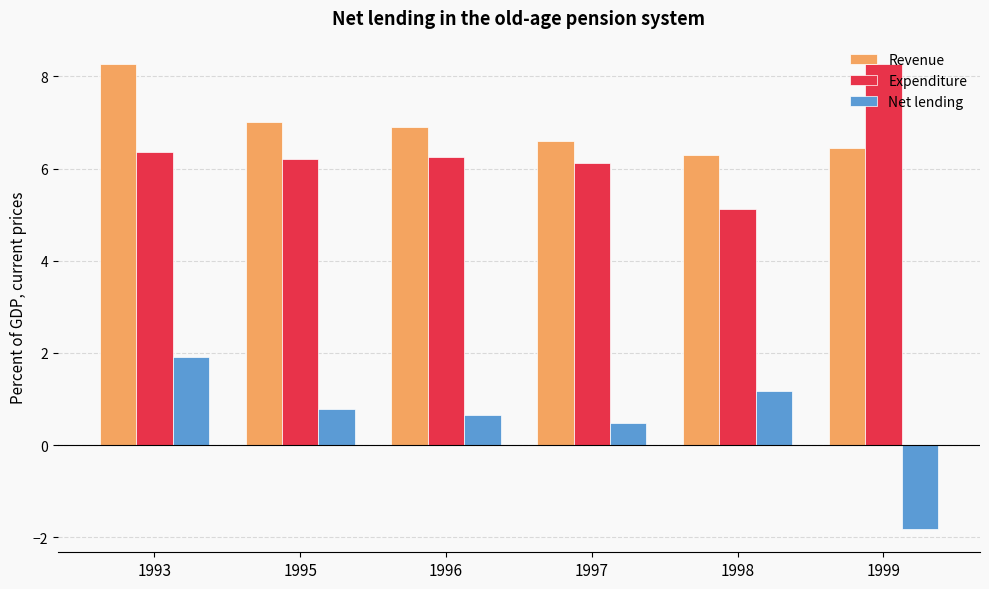

What value does the Net lending series have at 1996?

0.6